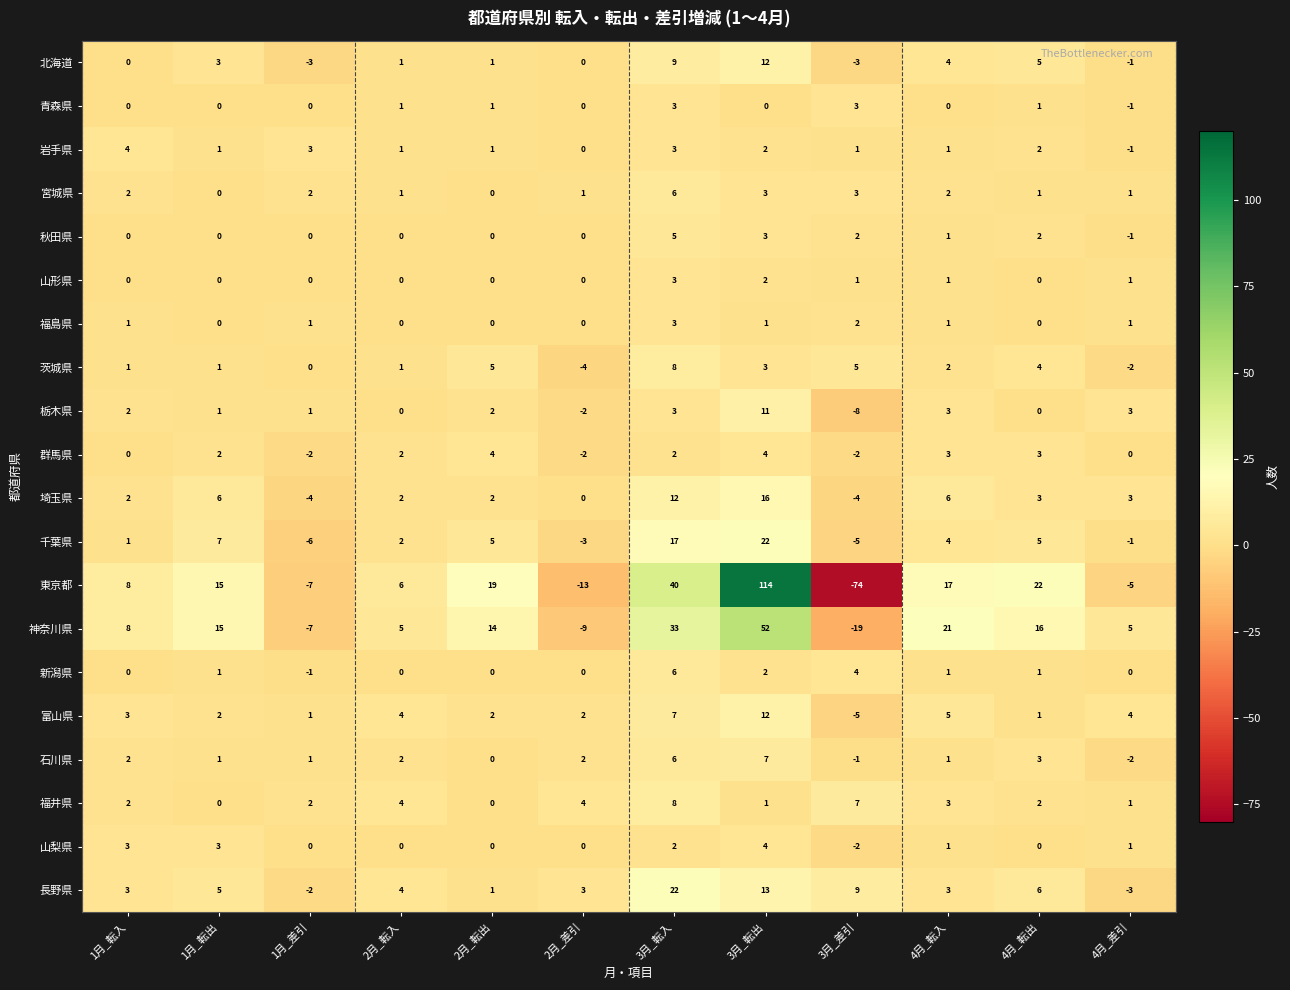

Which series has the widest spread of values?

東京都